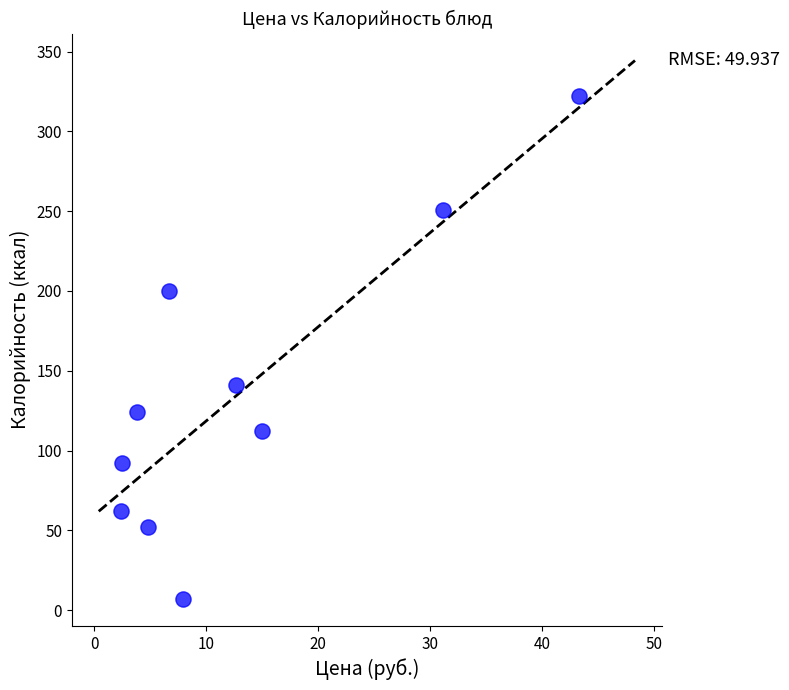

What is the average X value?

13.0